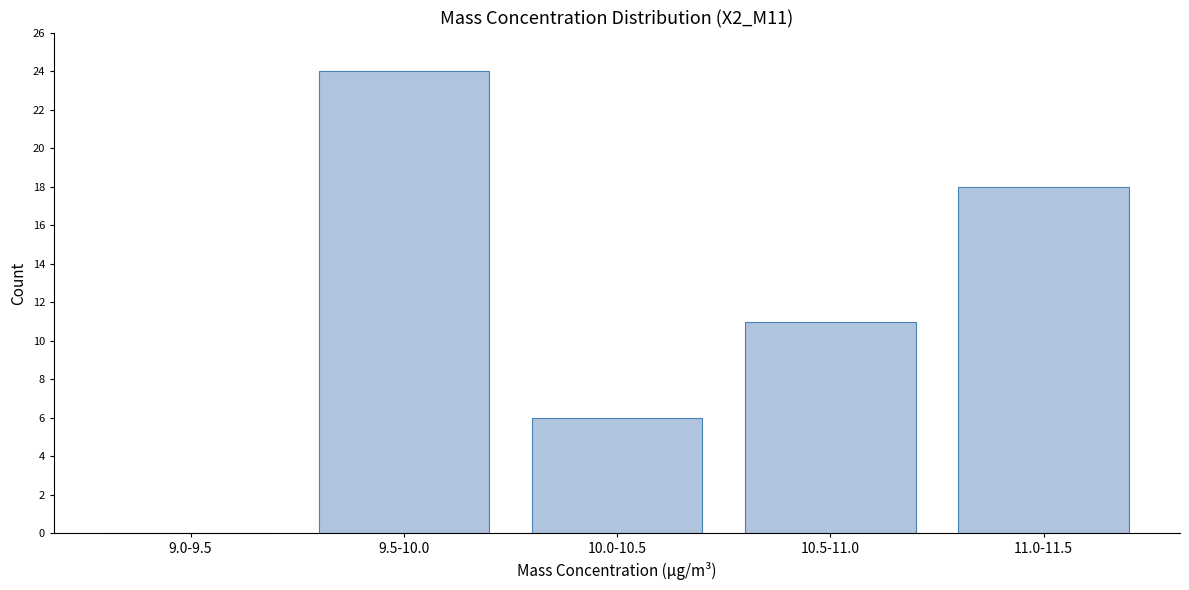

Reading left to right, transcribe all the data shown in this chart.

9.0-9.5=0	9.5-10.0=24	10.0-10.5=6	10.5-11.0=11	11.0-11.5=18